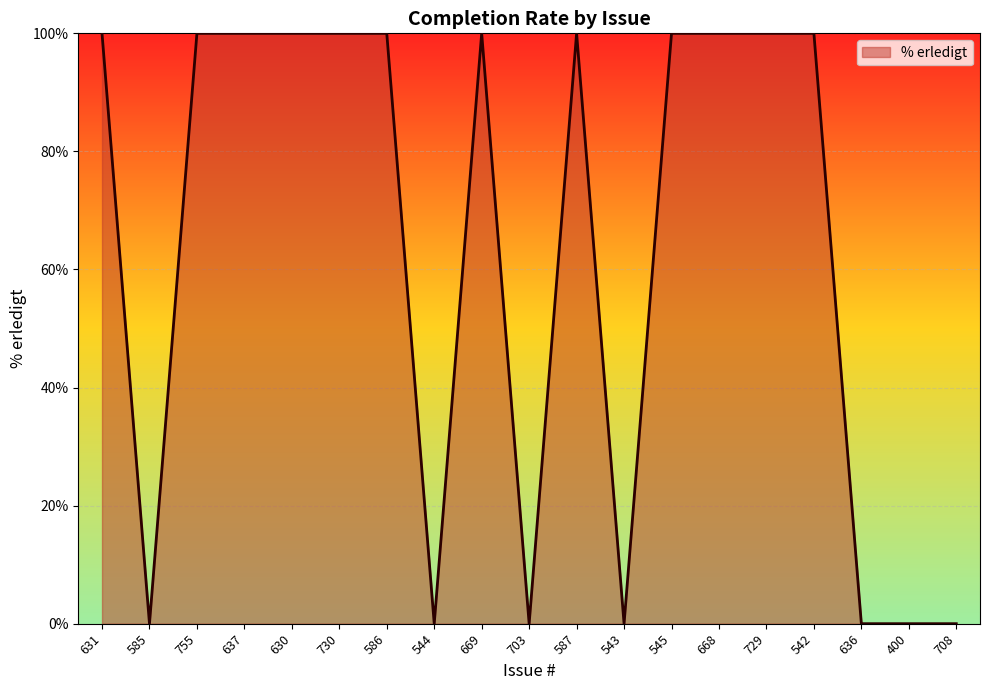

Does the chart have visible grid lines?

Yes